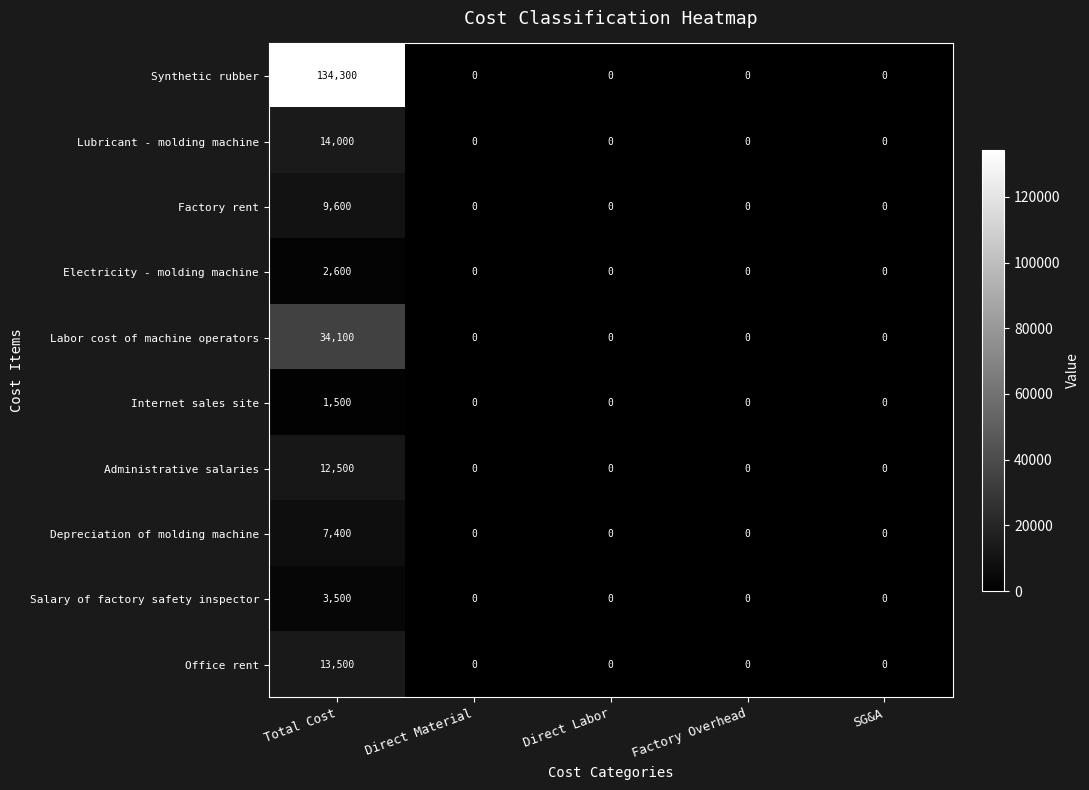

The Depreciation of molding machine series shows 0 at Direct Material. True or false?

True